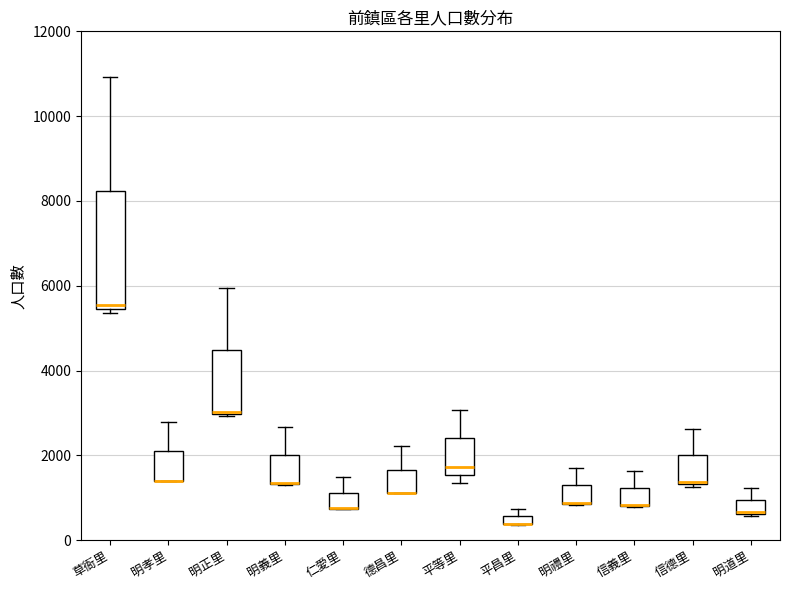

Where does the upper whisker of the box for 信德里 end on the y-axis? The values are not printed on the chart, so give them approximately, as read against the axis.

2600